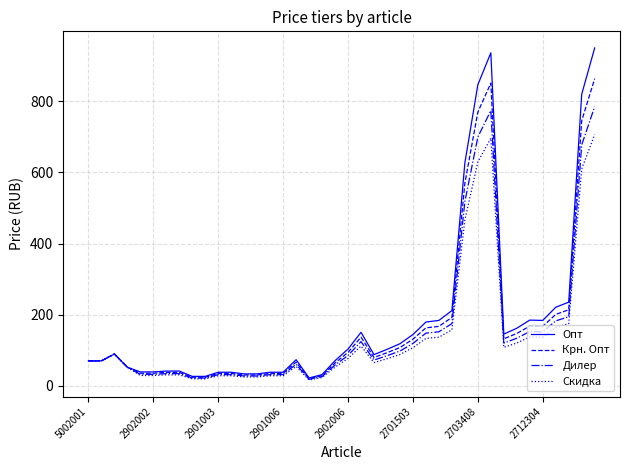

Does the chart display data point markers on the line(s)?

No